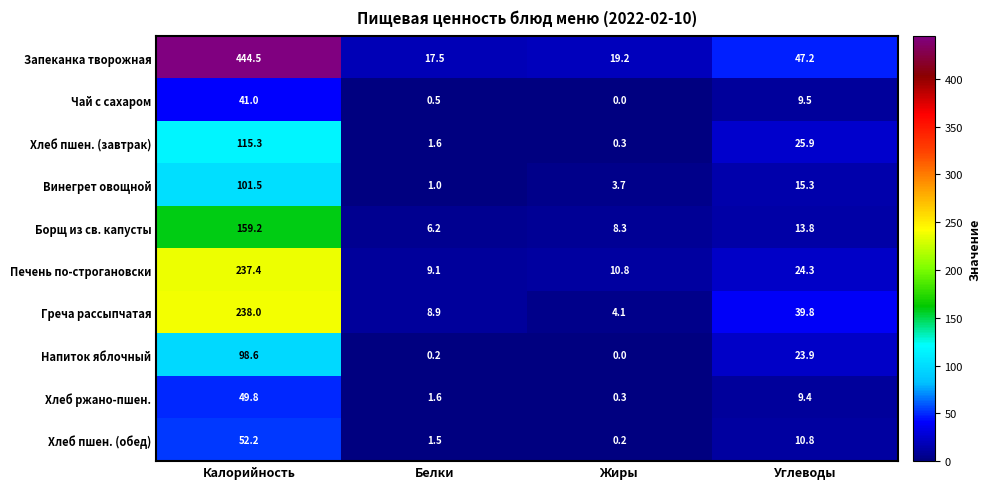

Where does the Напиток яблочный series first go above 23?

Калорийность